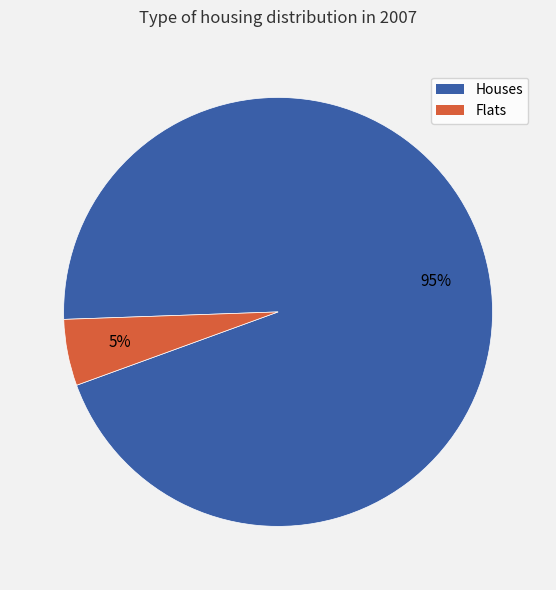

Rank the categories by value from highest to lowest.

Houses, Flats